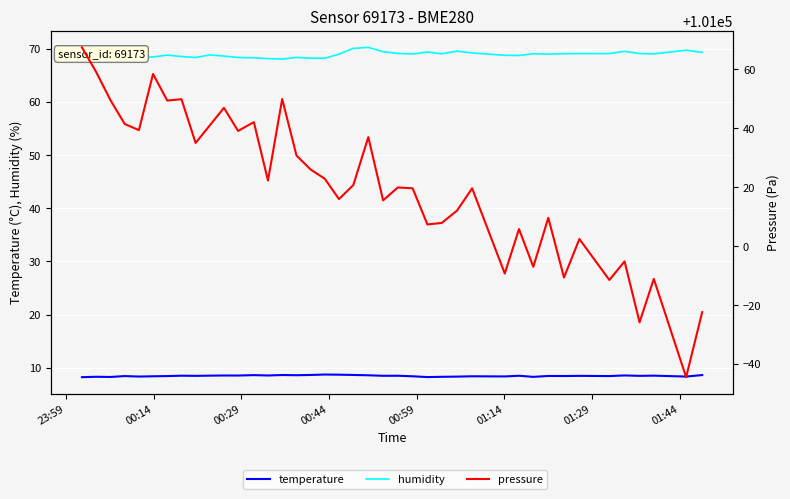

Reading right to left, list all the values displayed in this chart.

temperature: 8.6	8.3	8.5	8.5	8.6	8.4	8.5	8.4	8.5	8.3	8.5	8.4	8.4	8.3	8.3	8.2	8.4	8.5	8.5	8.6	8.7	8.7	8.7	8.7	8.6	8.6	8.6	8.6	8.5	8.6	8.5	8.5	8.5	8.4	8.4	8.3	8.4	8.3	8.3	8.2
humidity: 69.3	69.8	69.0	69.1	69.5	69.1	69.1	69.1	69.0	69.1	68.8	68.8	69.2	69.6	69.1	69.4	69.0	69.1	69.5	70.3	70.1	69.0	68.2	68.2	68.4	68.1	68.2	68.3	68.4	68.6	68.9	68.4	68.6	68.8	68.5	68.4	69.5	68.5	69.4	69.0
pressure: 100977.6	100955.5	100988.9	100974.2	100994.8	100988.5	101002.4	100989.4	101009.6	100993.0	101005.8	100990.7	101019.7	101012.1	101007.9	101007.4	101019.7	101019.9	101015.6	101037.0	101020.8	101016.0	101022.9	101026.0	101030.8	101050.0	101022.3	101042.1	101039.1	101047.0	101041.0	101035.1	101049.9	101049.4	101058.5	101039.4	101041.5	101049.6	101059.1	101067.5